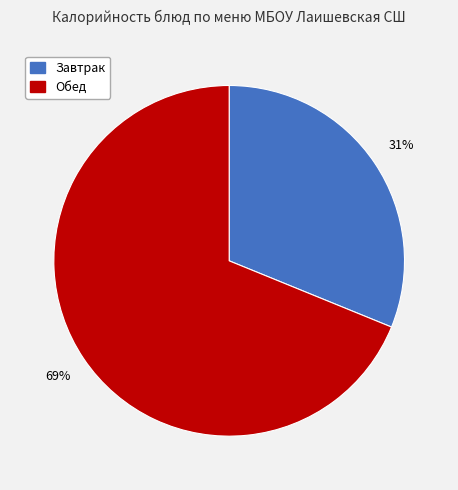

To the nearest percent, what is the difference between the largest and smallest slice percentages?

38%